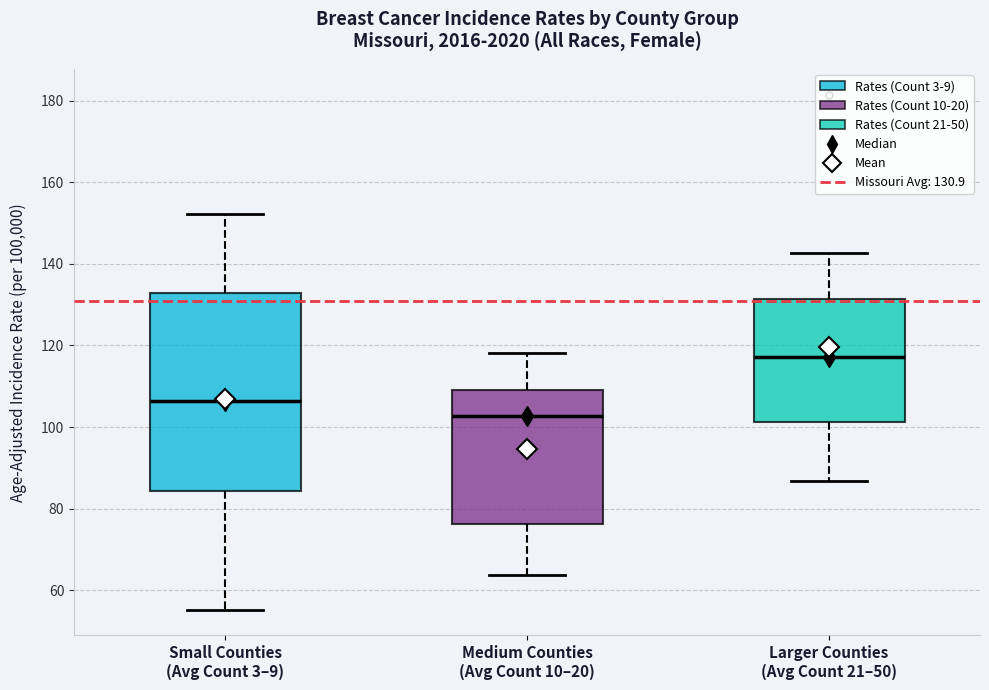

Reading left to right, read every box against the y-axis: the position of its median line, the range the box covers, and the ends of its whiskers. The values are not printed on the chart, so give them approximately, as read against the axis.

Small Counties (Avg Count 3–9): median 106, box 84 to 132, whiskers 56 to 152
Medium Counties (Avg Count 10–20): median 102, box 76 to 110, whiskers 64 to 118
Larger Counties (Avg Count 21–50): median 118, box 102 to 132, whiskers 86 to 142